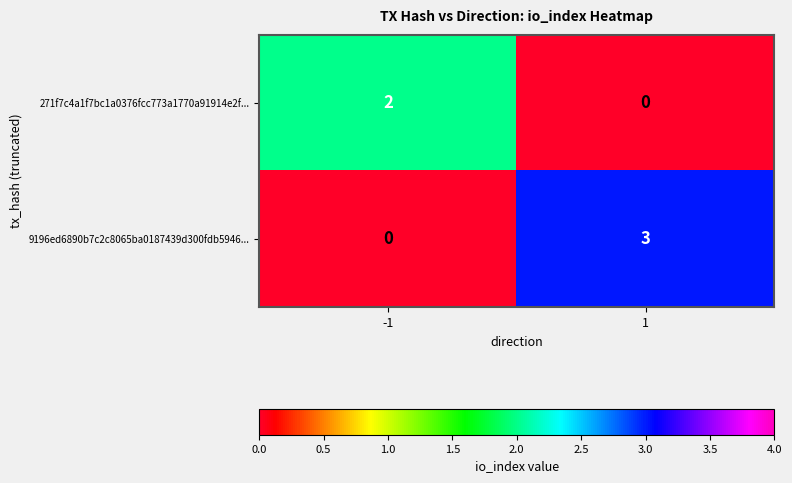

Which series has the largest total across all categories?

9196ed6890b7c2c8065ba0187439d300fdb5946...